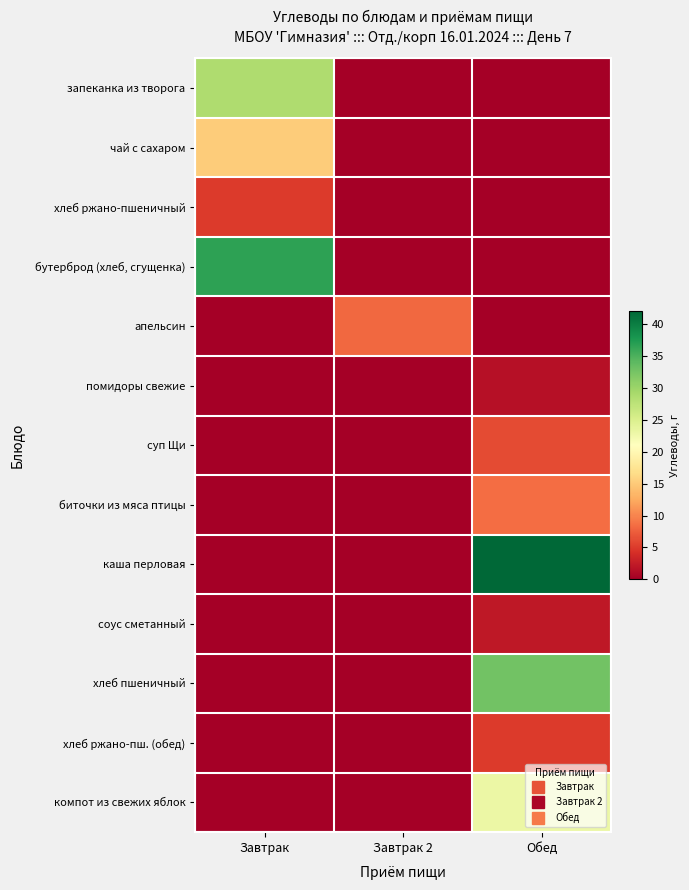

Reading left to right, what are all the values shown in this chart?

запеканка из творога: Завтрак=0.7	Завтрак 2=0.0	Обед=0.0
чай с сахаром: Завтрак=0.4	Завтрак 2=0.0	Обед=0.0
хлеб ржано-пшеничный: Завтрак=0.1	Завтрак 2=0.0	Обед=0.0
бутерброд (хлеб, сгущенка): Завтрак=0.9	Завтрак 2=0.0	Обед=0.0
апельсин: Завтрак=0.0	Завтрак 2=0.2	Обед=0.0
помидоры свежие: Завтрак=0.0	Завтрак 2=0.0	Обед=0.0
суп Щи: Завтрак=0.0	Завтрак 2=0.0	Обед=0.1
биточки из мяса птицы: Завтрак=0.0	Завтрак 2=0.0	Обед=0.2
каша перловая: Завтрак=0.0	Завтрак 2=0.0	Обед=1.0
соус сметанный: Завтрак=0.0	Завтрак 2=0.0	Обед=0.1
хлеб пшеничный: Завтрак=0.0	Завтрак 2=0.0	Обед=0.8
хлеб ржано-пш. (обед): Завтрак=0.0	Завтрак 2=0.0	Обед=0.1
компот из свежих яблок: Завтрак=0.0	Завтрак 2=0.0	Обед=0.6